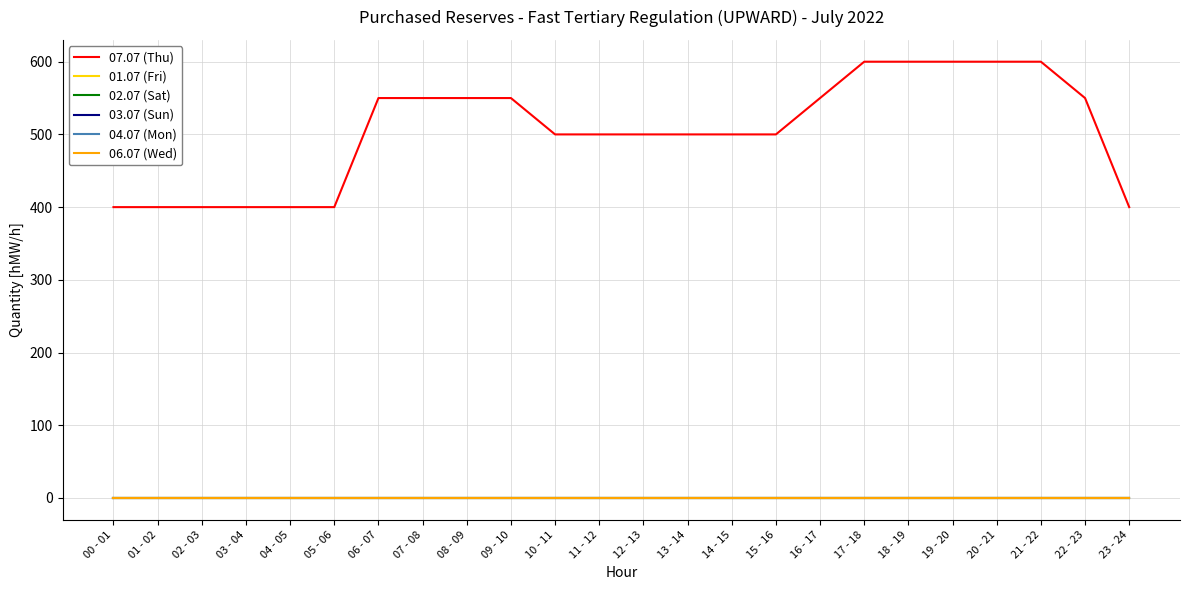

Reading right to left, extract all data points from this chart.

07.07 (Thu): 400	550	600	600	600	600	600	550	500	500	500	500	500	500	550	550	550	550	400	400	400	400	400	400
01.07 (Fri): 0	0	0	0	0	0	0	0	0	0	0	0	0	0	0	0	0	0	0	0	0	0	0	0
02.07 (Sat): 0	0	0	0	0	0	0	0	0	0	0	0	0	0	0	0	0	0	0	0	0	0	0	0
03.07 (Sun): 0	0	0	0	0	0	0	0	0	0	0	0	0	0	0	0	0	0	0	0	0	0	0	0
04.07 (Mon): 0	0	0	0	0	0	0	0	0	0	0	0	0	0	0	0	0	0	0	0	0	0	0	0
06.07 (Wed): 0	0	0	0	0	0	0	0	0	0	0	0	0	0	0	0	0	0	0	0	0	0	0	0